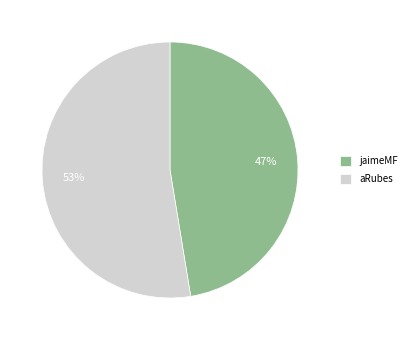

To the nearest percent, what portion does jaimeMF represent?

47%